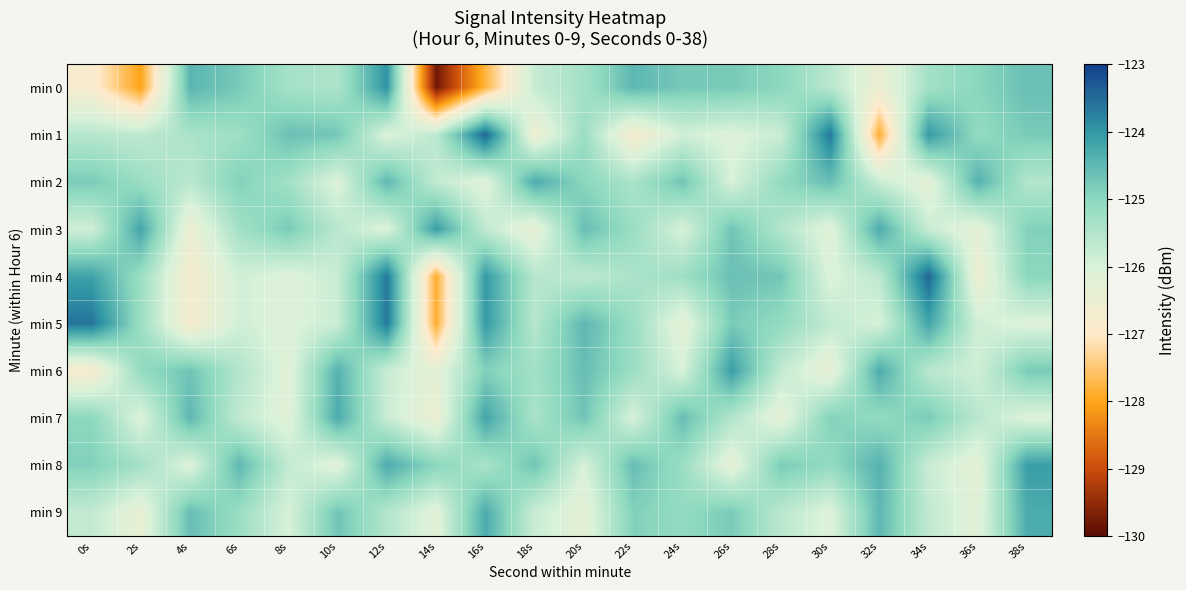

What is the difference between the highest and lowest values at 38s?

2.0